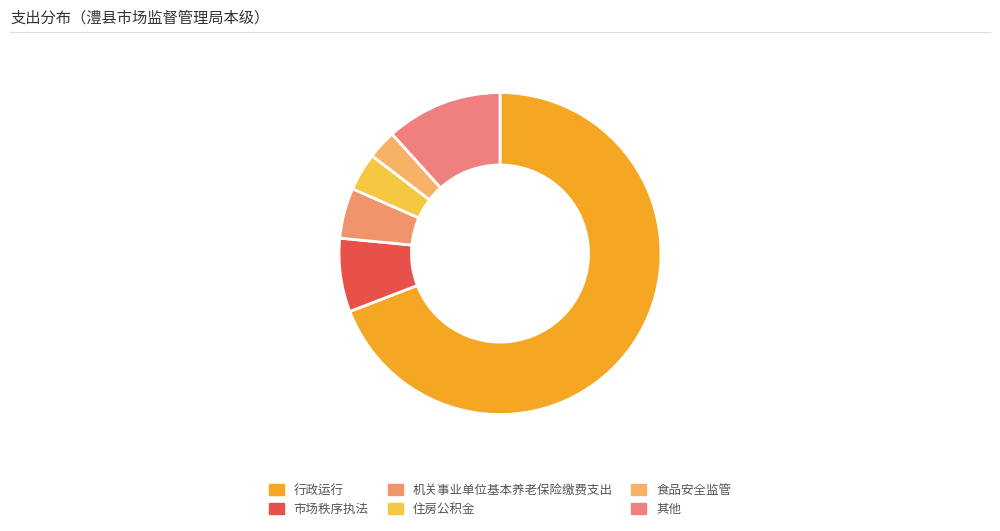

Is 行政运行 the majority of the pie?

Yes